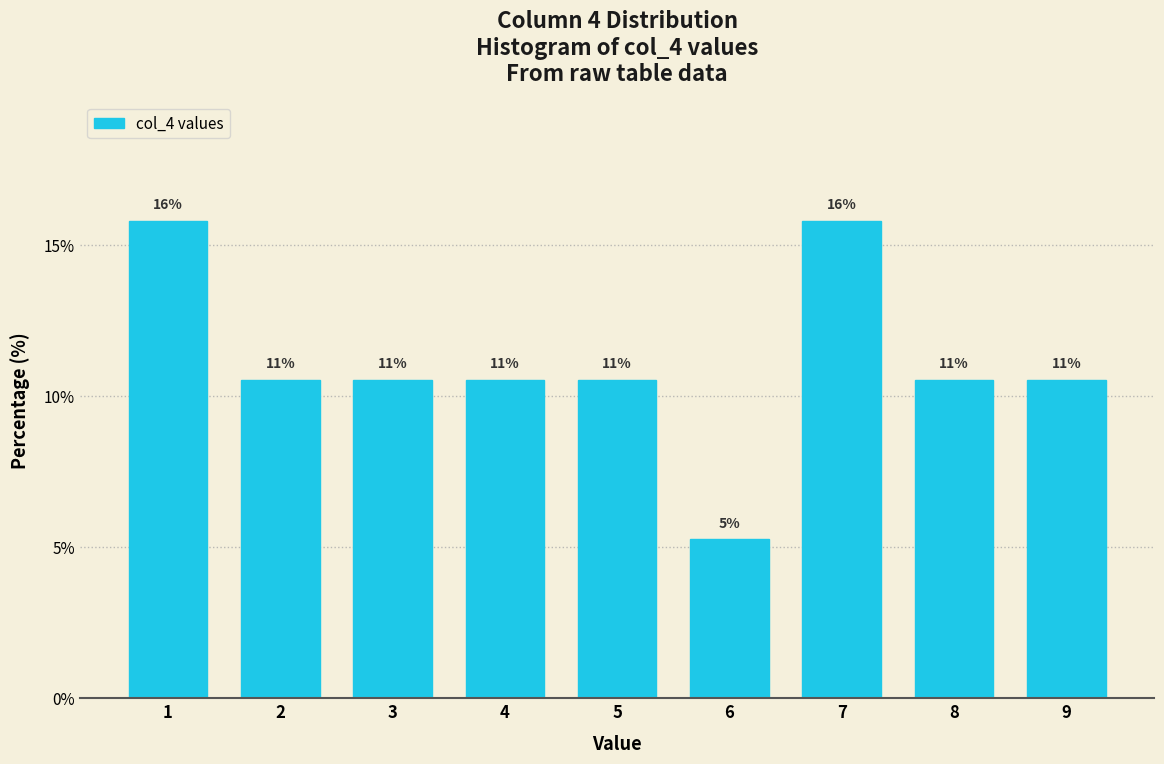

Does the chart contain any negative values?

No